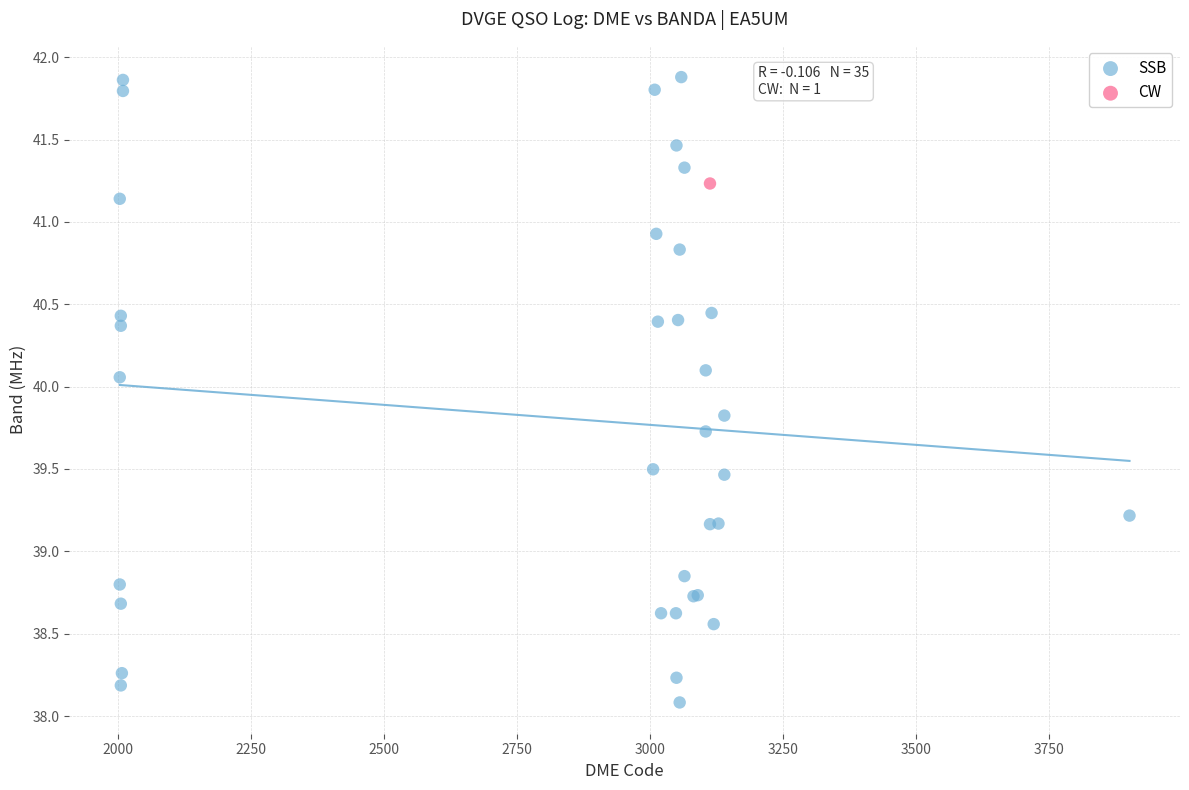

What are all the series names shown in the legend?

SSB, CW